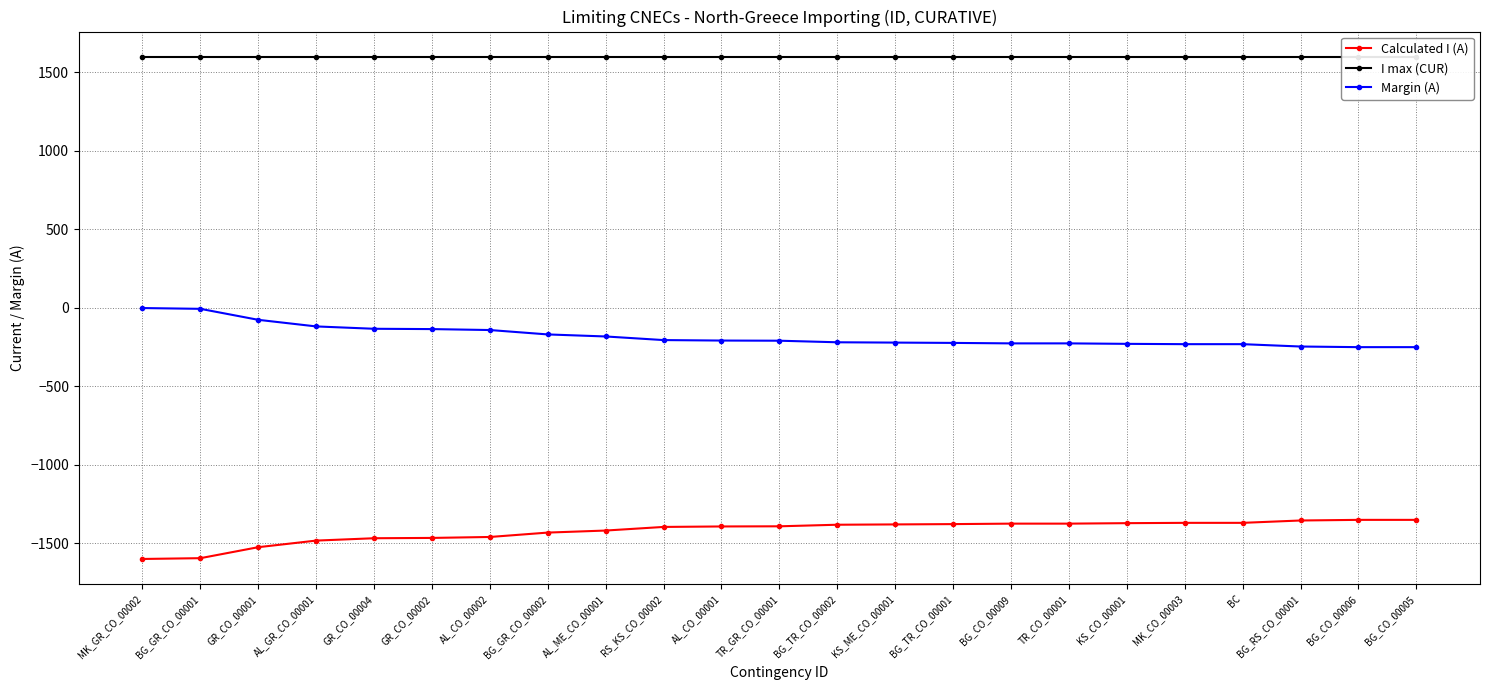

At how many categories does at least one series exceed -1229?

23